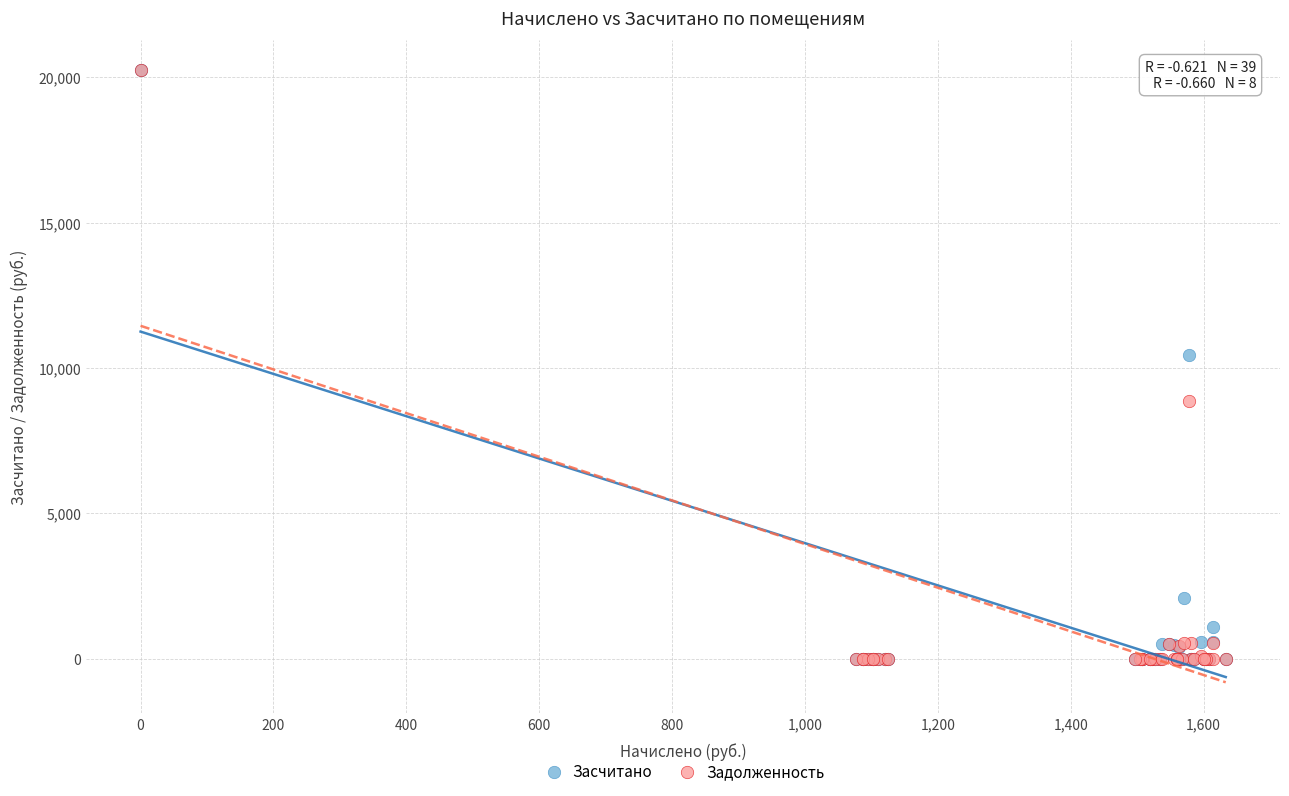

In the Задолженность series, what Y value is closest to 10118?

8858.6